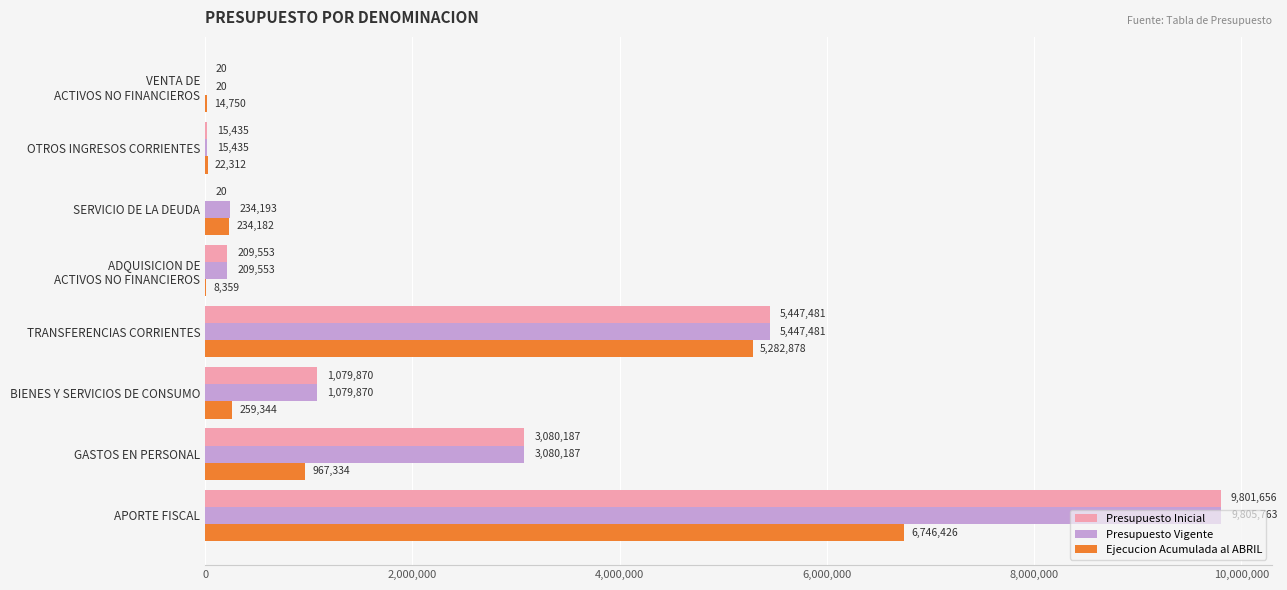

At which label is Presupuesto Inicial closest to 4900838?

TRANSFERENCIAS CORRIENTES